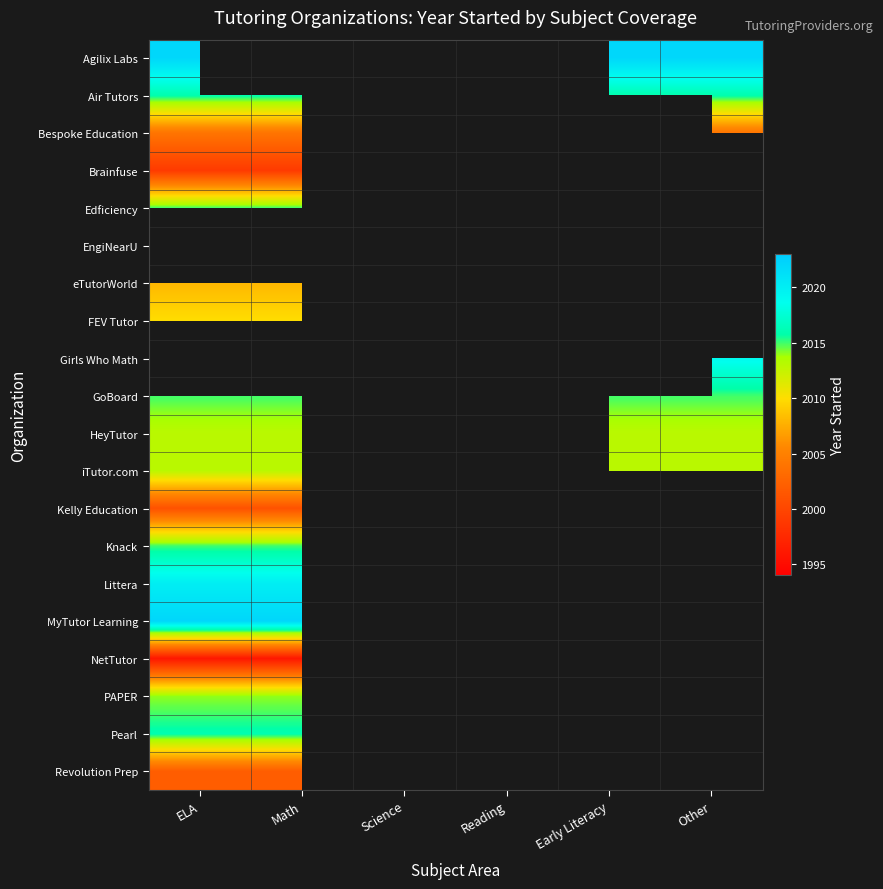

Which label corresponds to the smallest value in the chart?

ELA